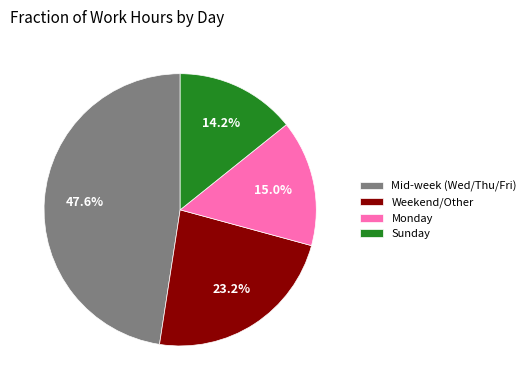

Which slice is the smallest?

Sunday